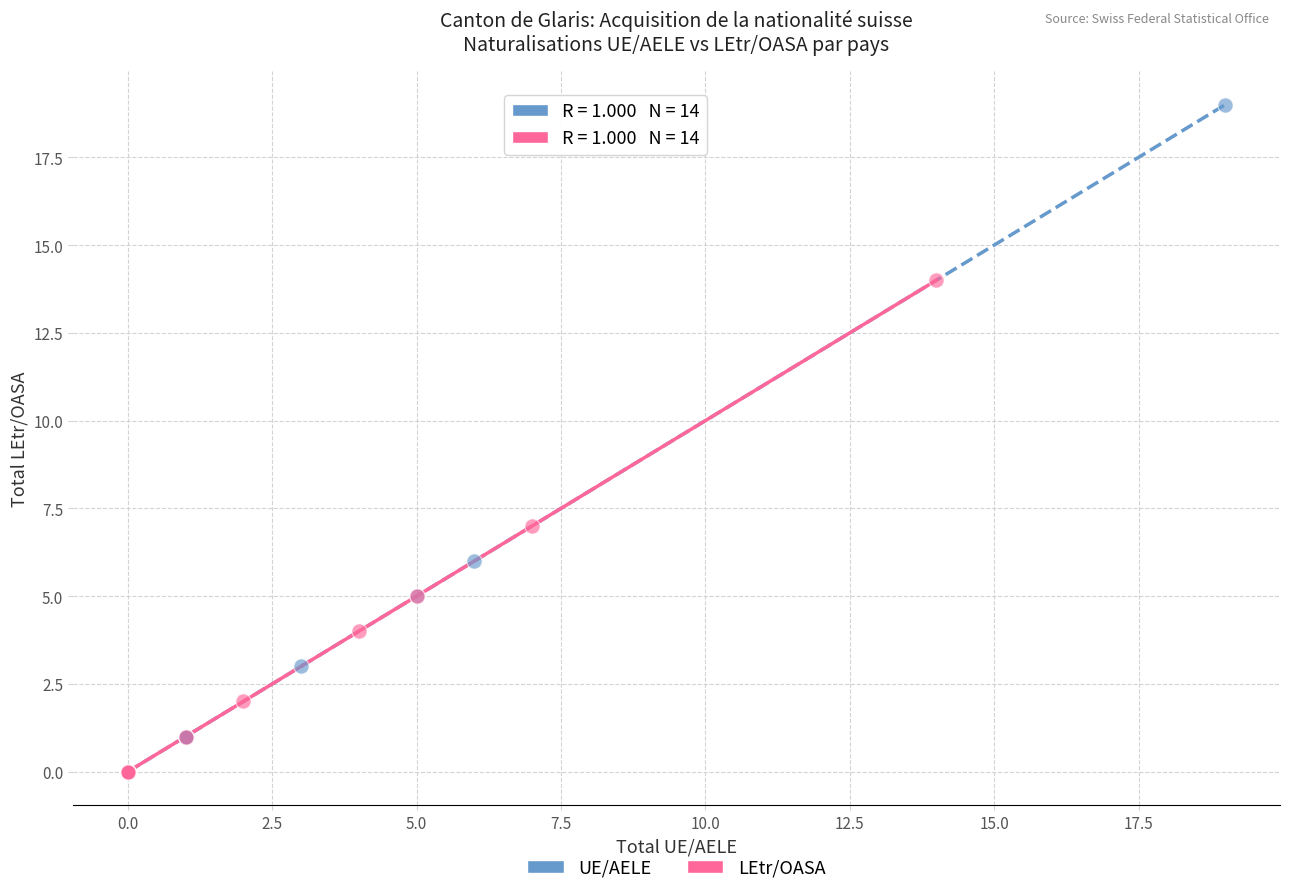

Which series has the widest spread of Y values?

UE/AELE